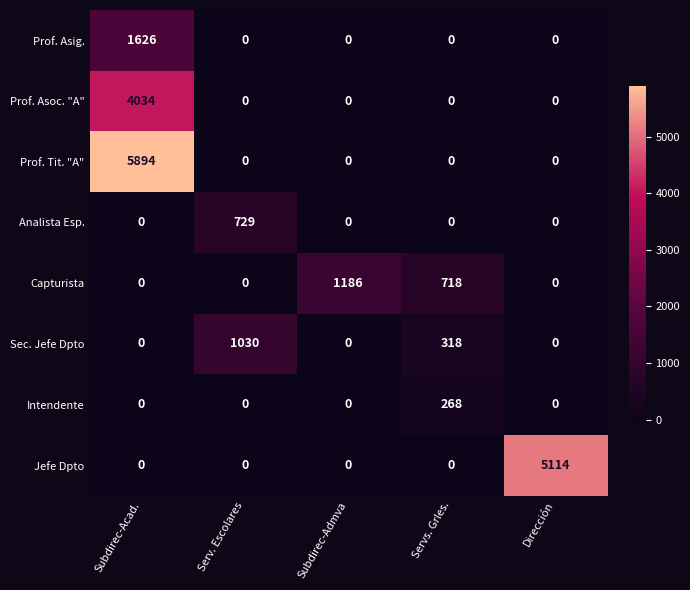

Which category has the highest value in the Sec. Jefe Dpto series?

Serv. Escolares